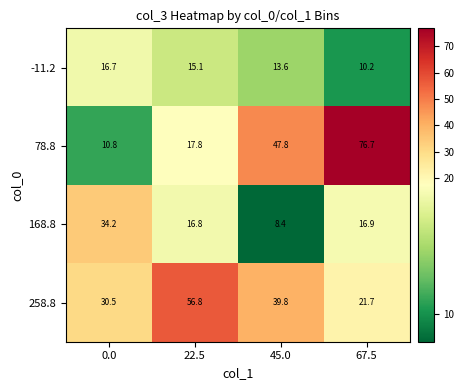

Read the 258.8 value at 0.0.

30.5